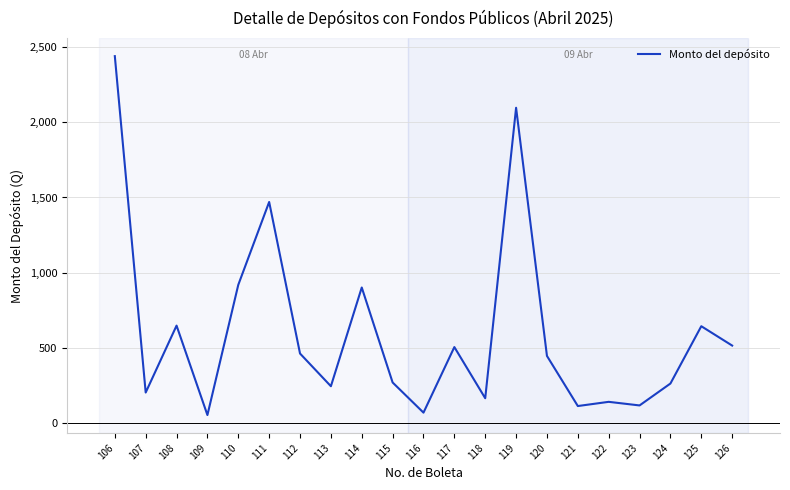

Approximately how many times larger is the value at 113 compared to 120?

0.5